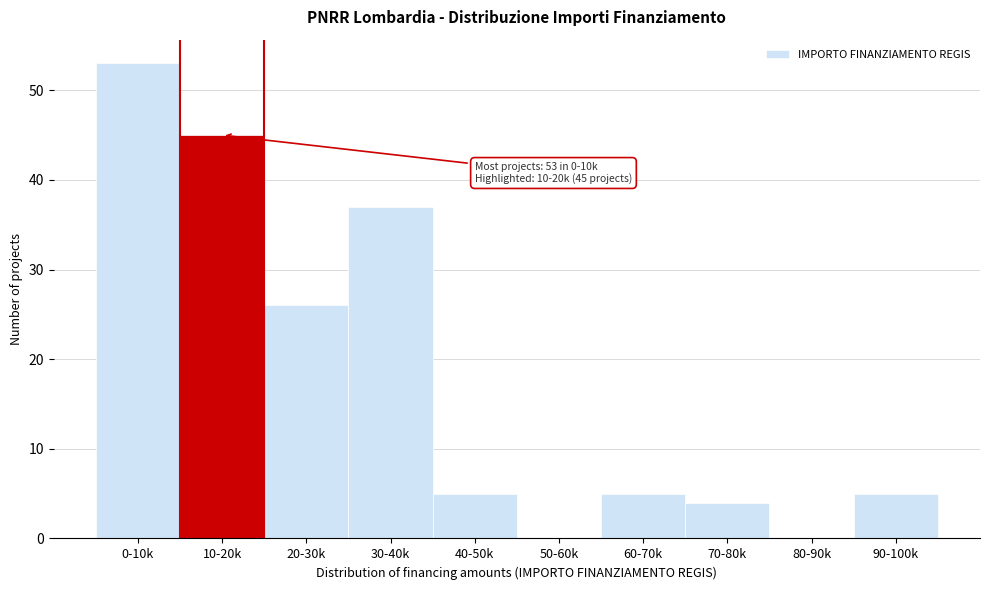

Reading right to left, transcribe all the data shown in this chart.

90-100k=5	80-90k=0	70-80k=4	60-70k=5	50-60k=0	40-50k=5	30-40k=37	20-30k=26	10-20k=45	0-10k=53